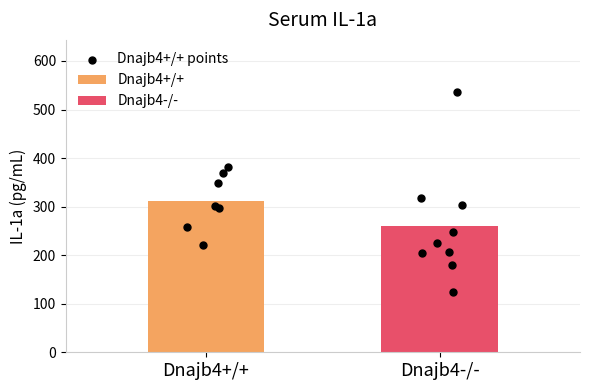

What is the minimum value for Dnajb4-/-?

260.2